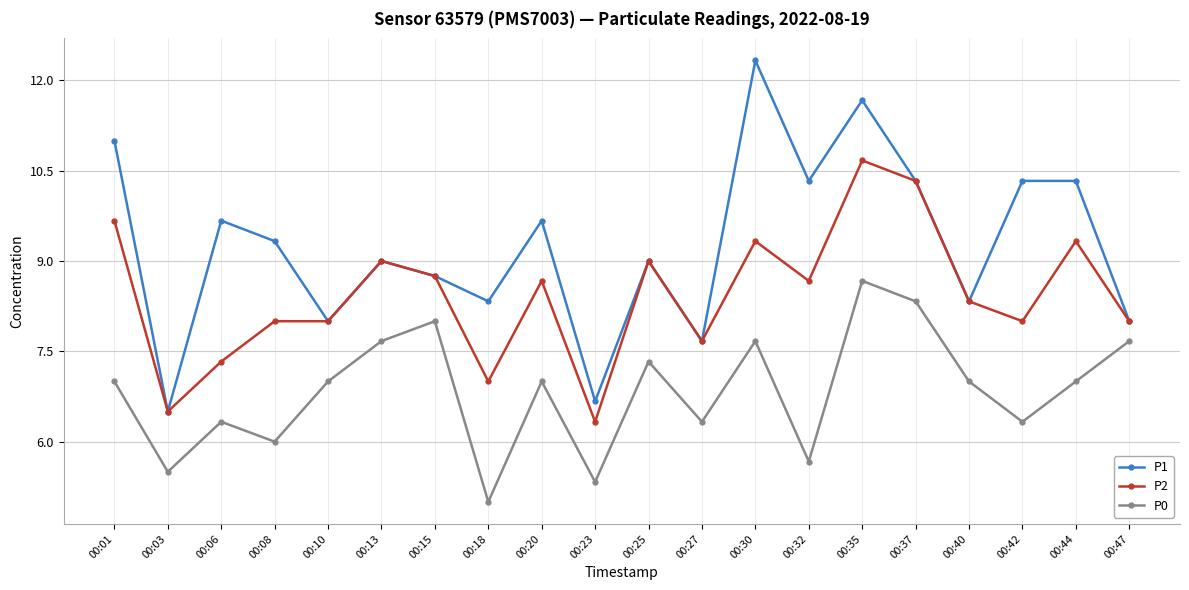

Which series changed the most between 00:25 and 00:42?

P1